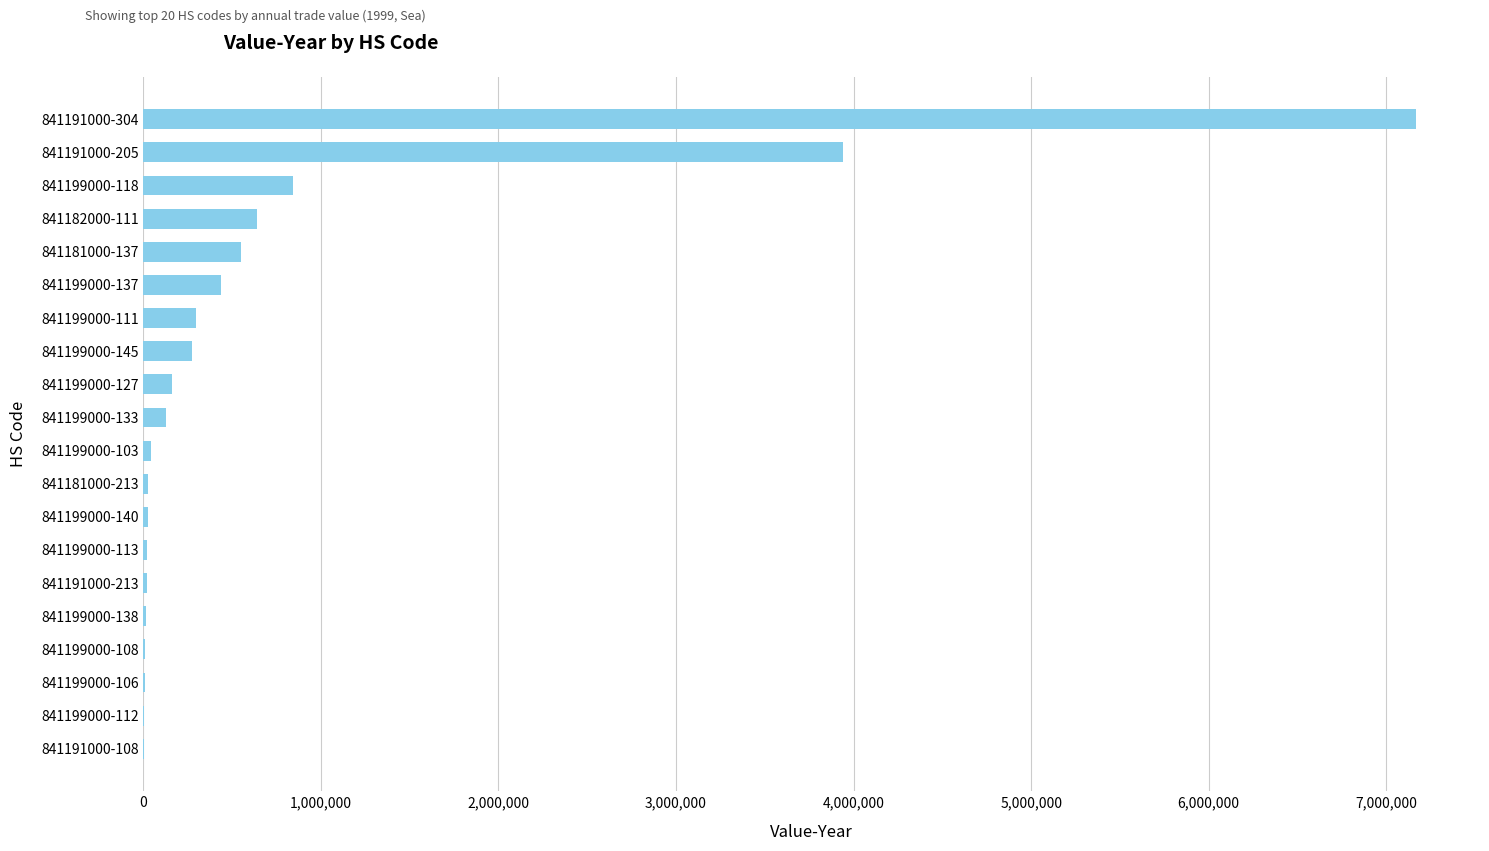

Which label corresponds to the largest value in the chart?

841191000-304